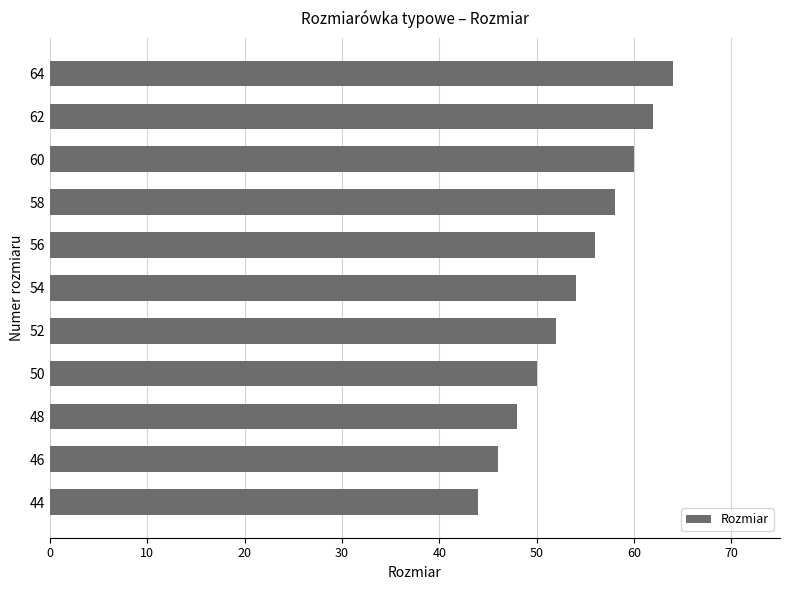

What is the difference between the second highest and second lowest values?

16